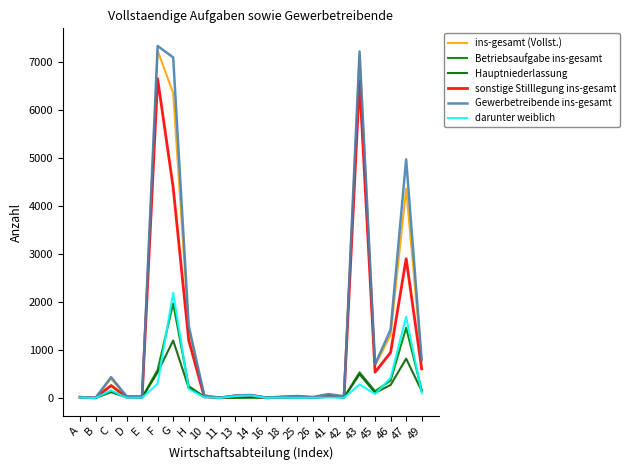

The Hauptniederlassung series shows 158 at 45. True or false?

False